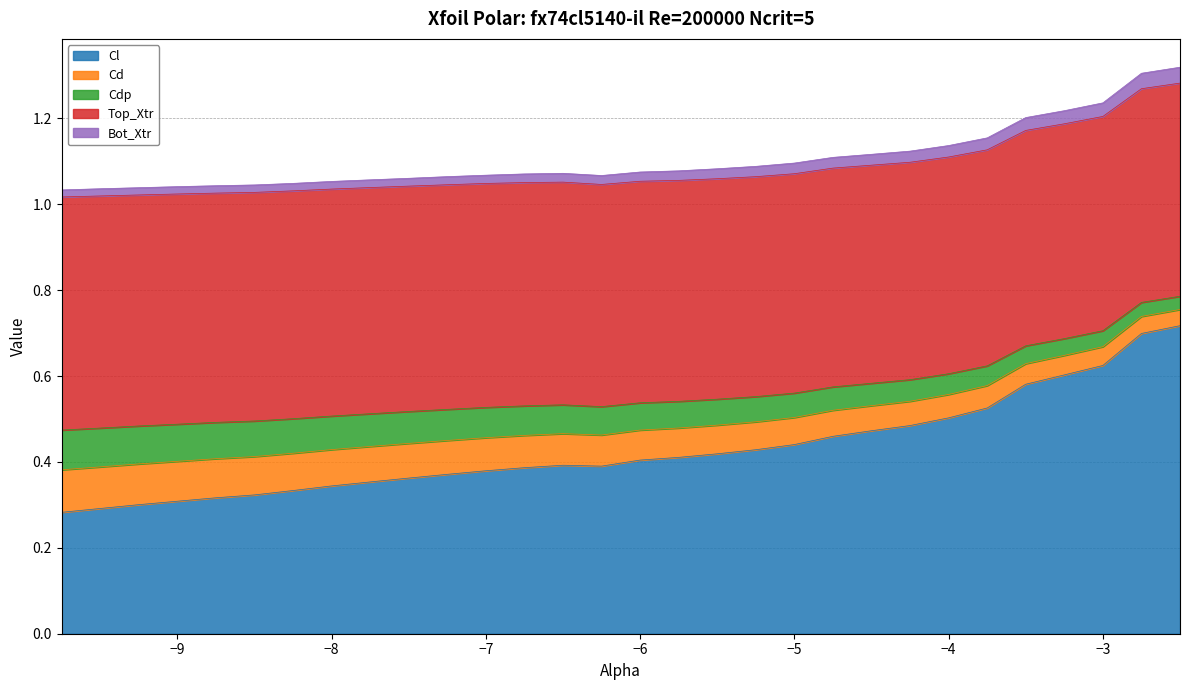

Between -4.25 and -3.0, which series saw the biggest shift?

Cl